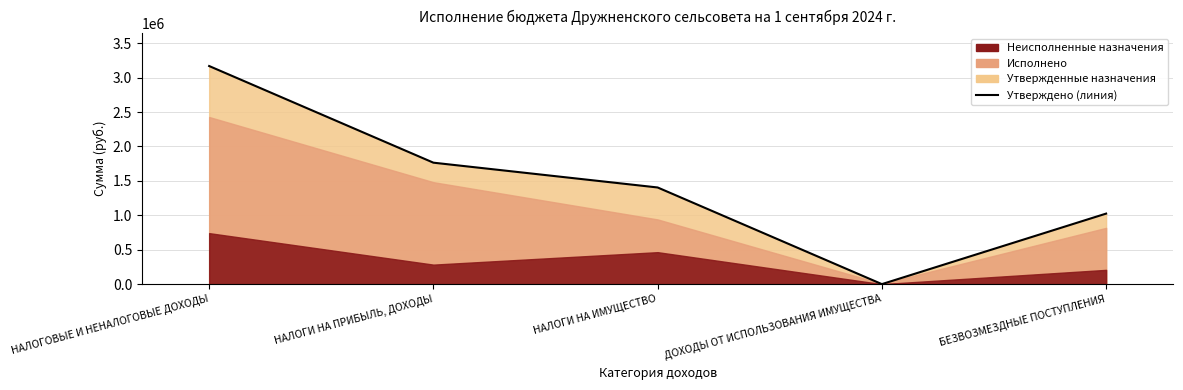

Reading right to left, list all the values displayed in this chart.

БЕЗВОЗМЕЗДНЫЕ ПОСТУПЛЕНИЯ=1024576.4	ДОХОДЫ ОТ ИСПОЛЬЗОВАНИЯ ИМУЩЕСТВА=0.0	НАЛОГИ НА ИМУЩЕСТВО=1404201.0	НАЛОГИ НА ПРИБЫЛЬ, ДОХОДЫ=1764490.0	НАЛОГОВЫЕ И НЕНАЛОГОВЫЕ ДОХОДЫ=3168691.0